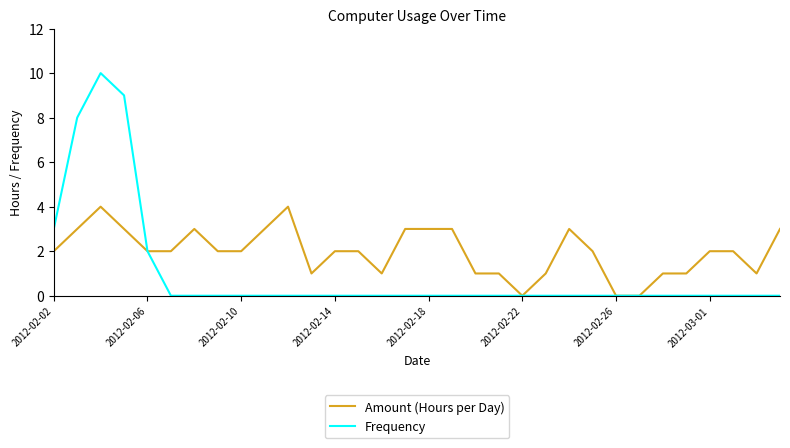

Which series has the largest range (max minus min)?

Frequency